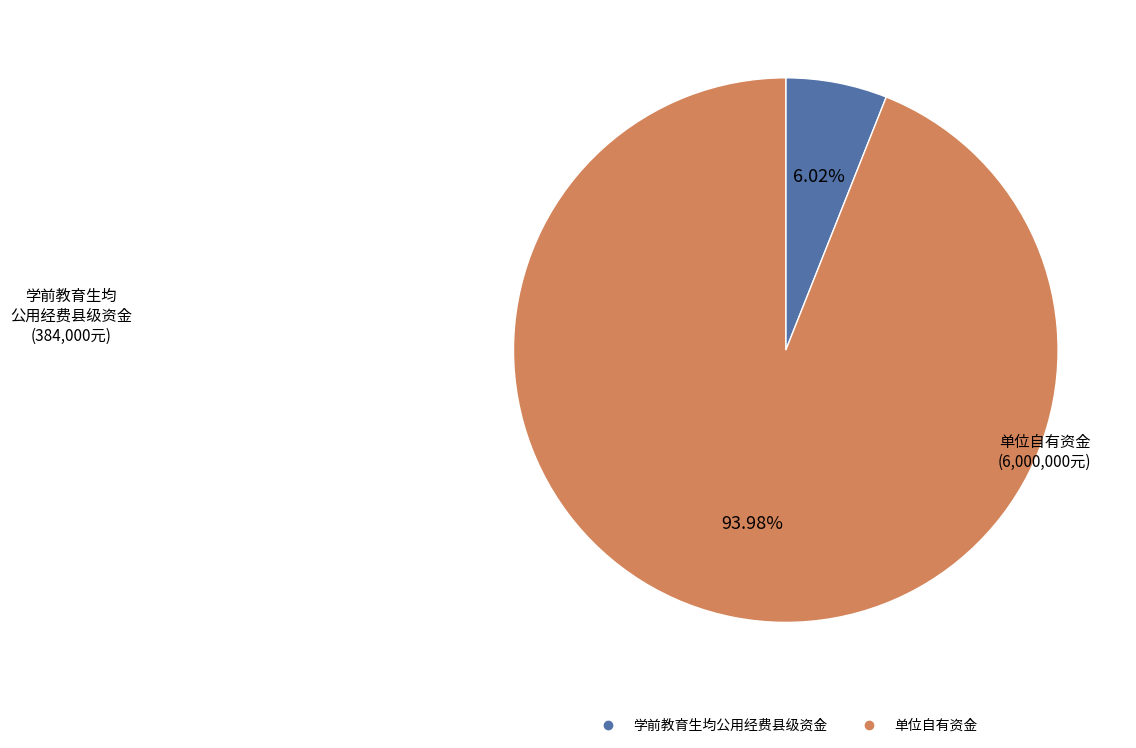

Rank the categories by value from highest to lowest.

单位自有资金, 学前教育生均公用经费县级资金